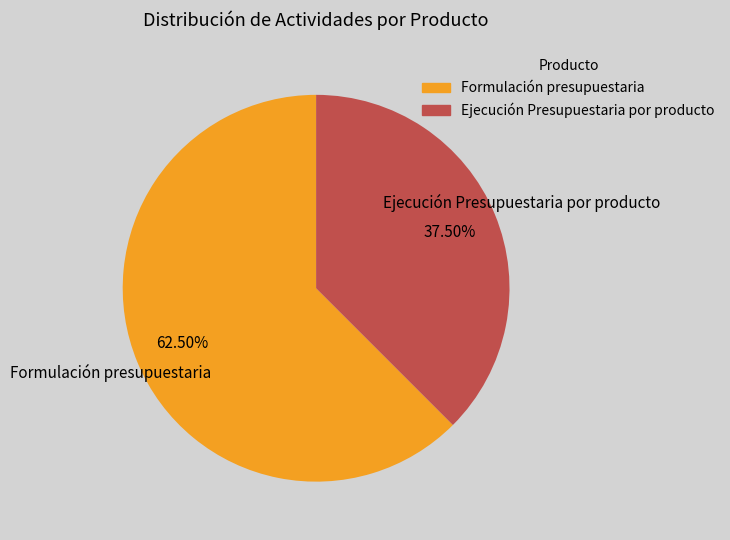

To the nearest percent, what is the difference between the Ejecución Presupuestaria por producto and Formulación presupuestaria slice percentages?

25%